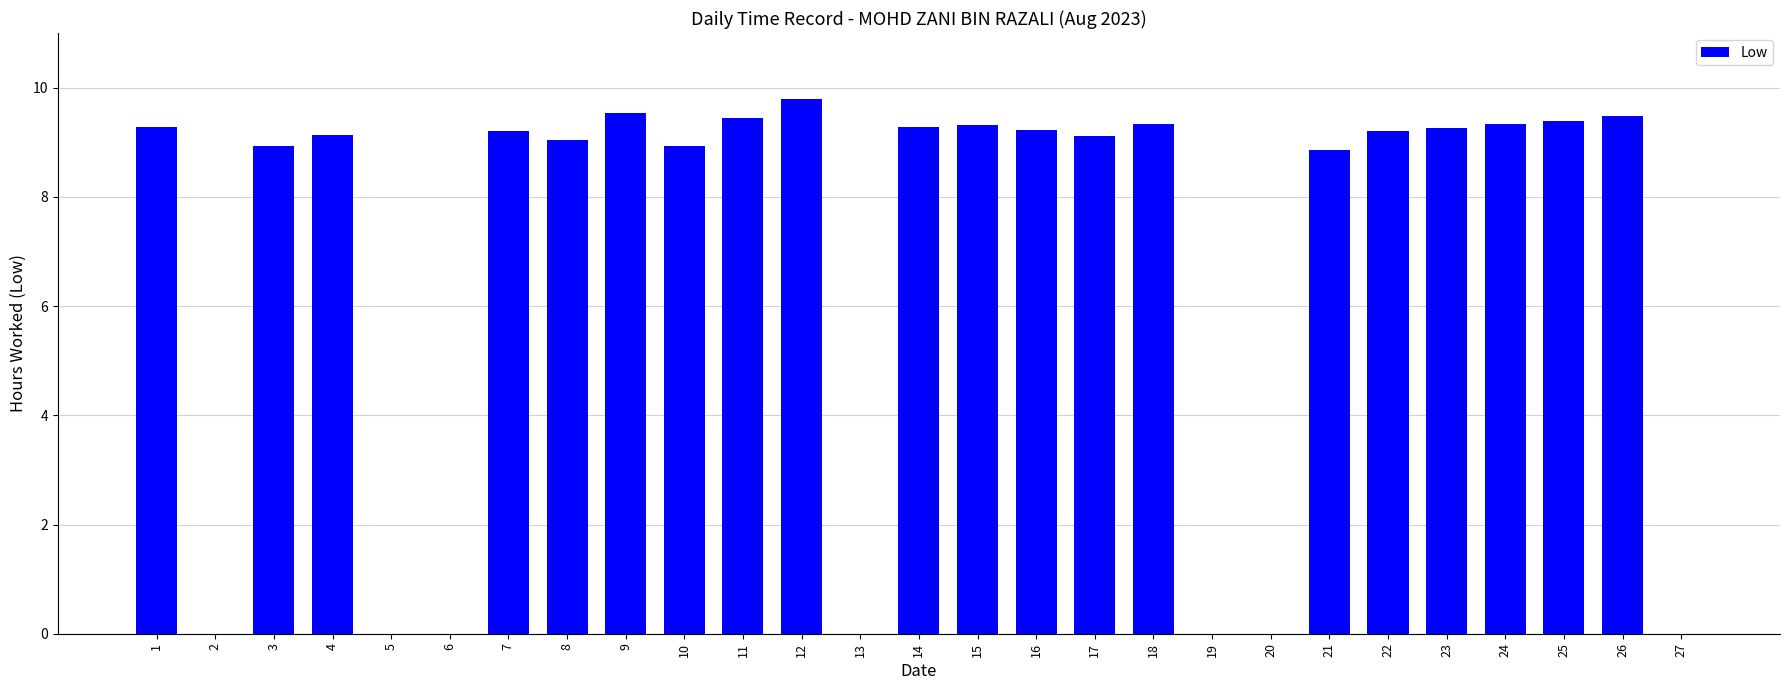

What is the change in value from 3 to 24?

+0.4